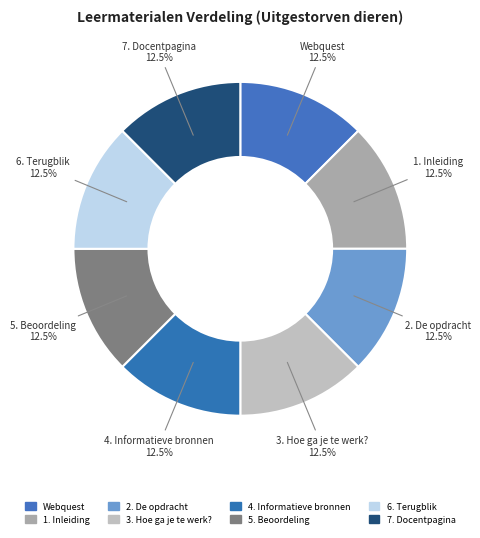

The Webquest slice represents 6% of the pie. True or false?

False